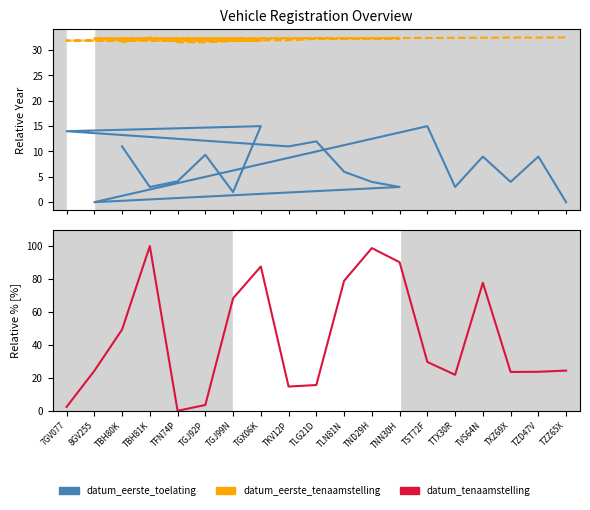

How many lines are shown in the chart?

3